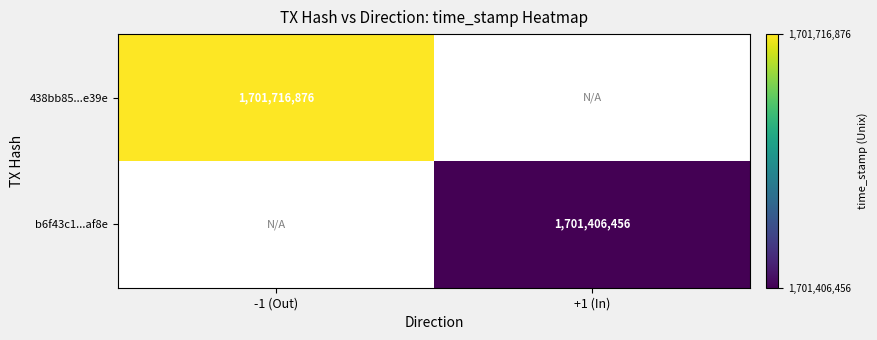

The 438bb85...e39e series shows 741371441 at -1 (Out). True or false?

False